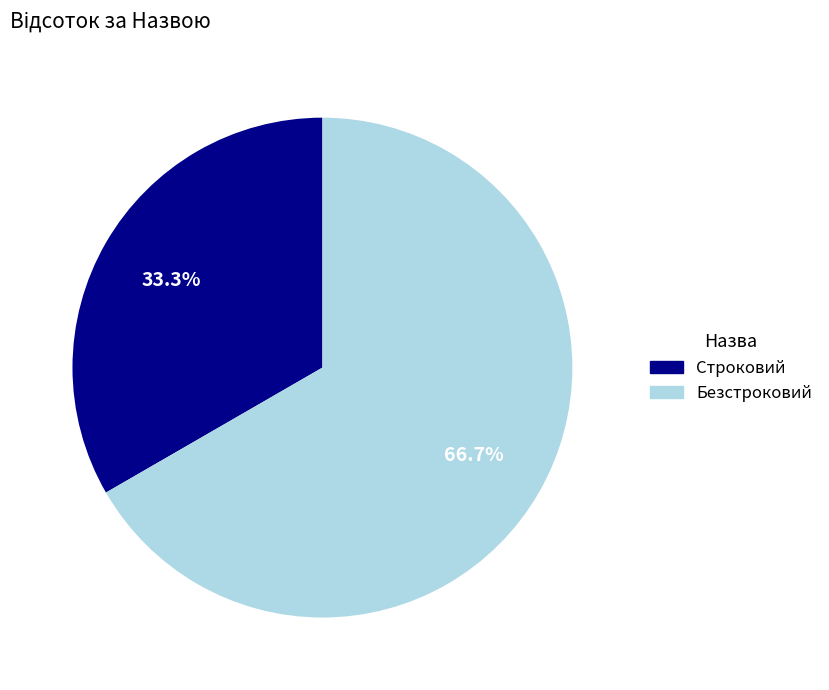

The Безстроковий slice represents 67% of the pie. True or false?

True